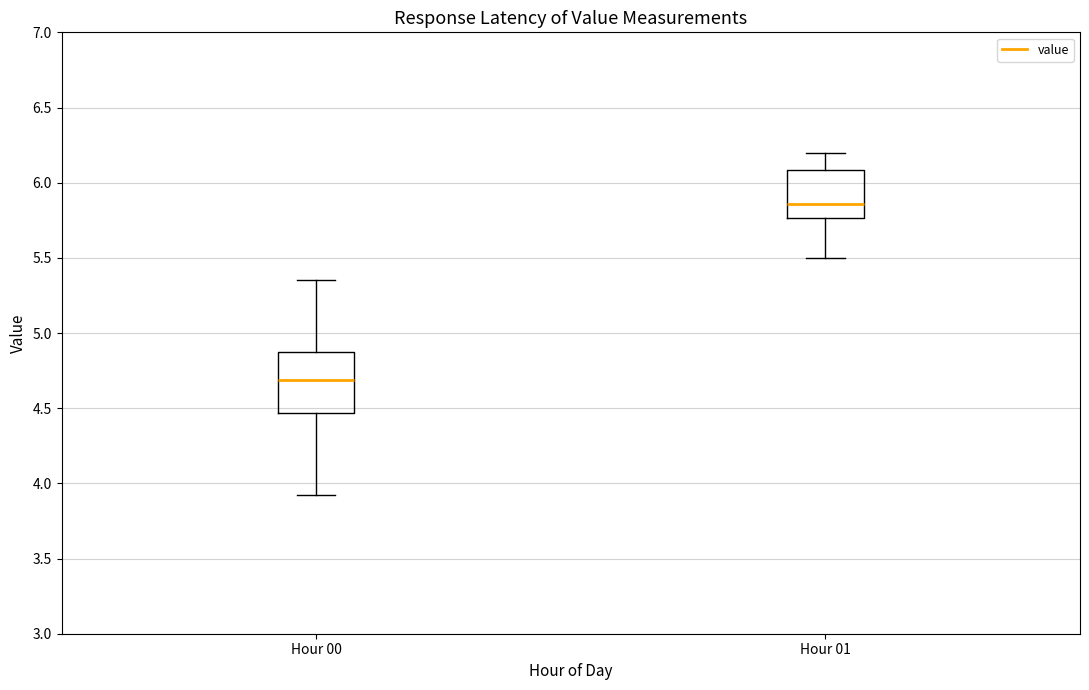

Reading left to right, read every box against the y-axis: the position of its median line, the range the box covers, and the ends of its whiskers. The values are not printed on the chart, so give them approximately, as read against the axis.

Hour 00: median 4.70, box 4.45 to 4.85, whiskers 3.90 to 5.35
Hour 01: median 5.85, box 5.75 to 6.10, whiskers 5.50 to 6.20